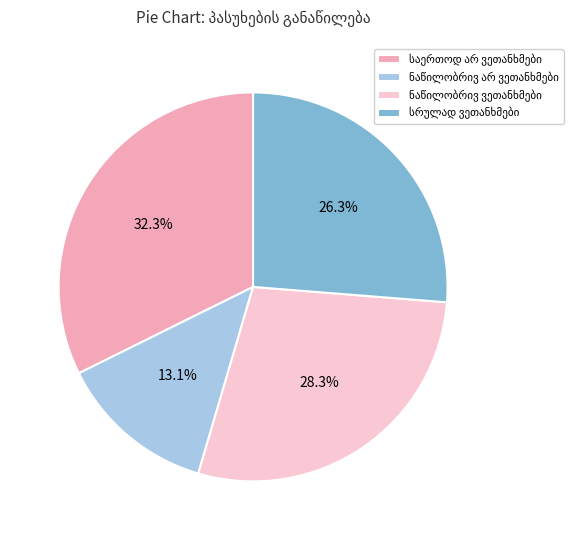

Does any single category account for the majority?

No